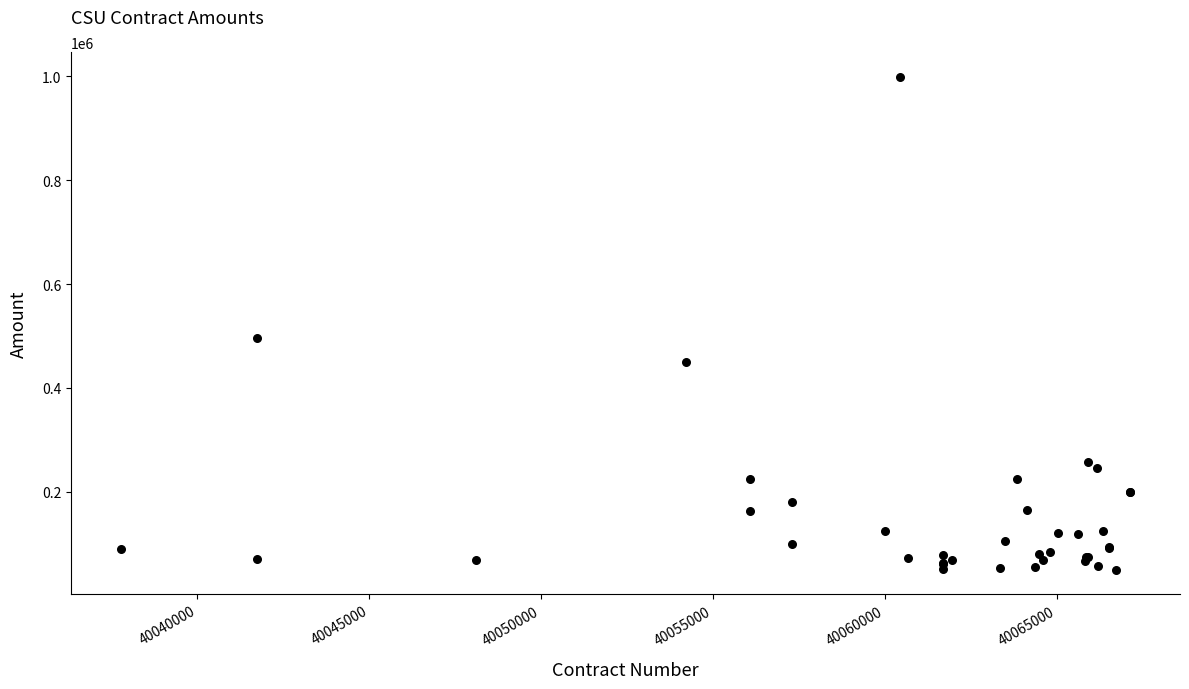

What Y value in the scatter plot is closest to 524648?

495641.4